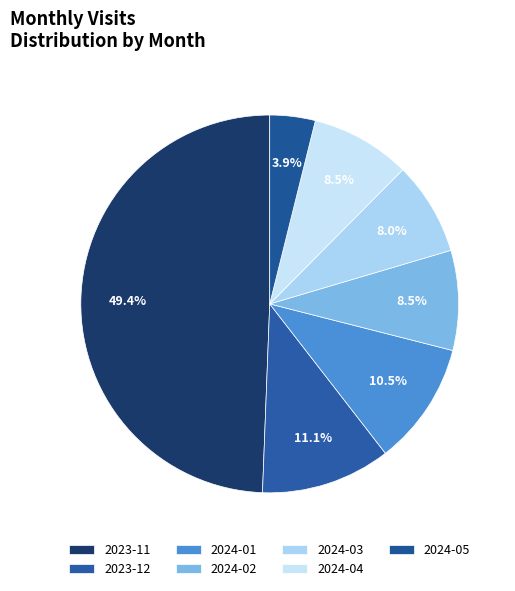

How many segments does this pie chart have?

7